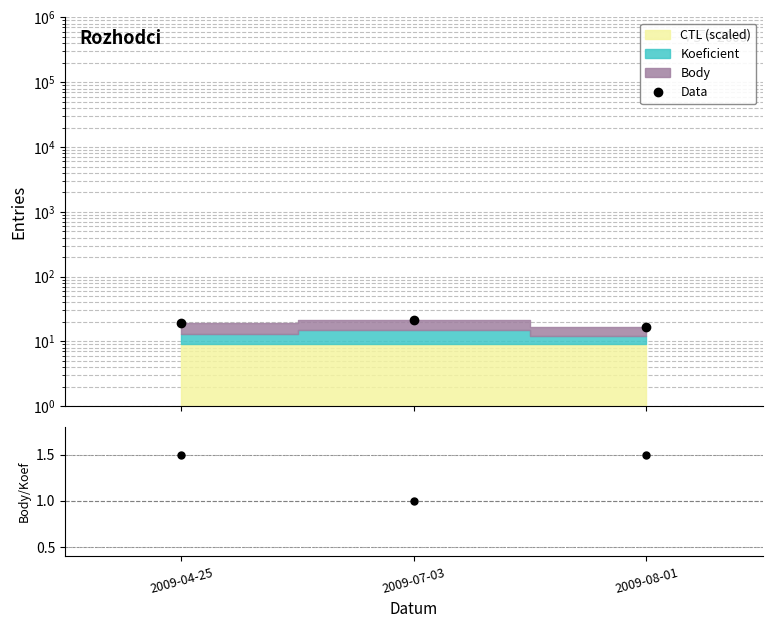

Which series has the largest total across all categories?

Data